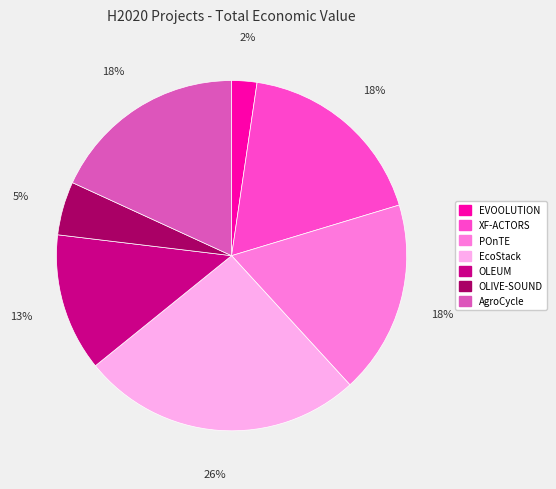

Do EcoStack and EVOOLUTION together represent more than half of the pie?

No